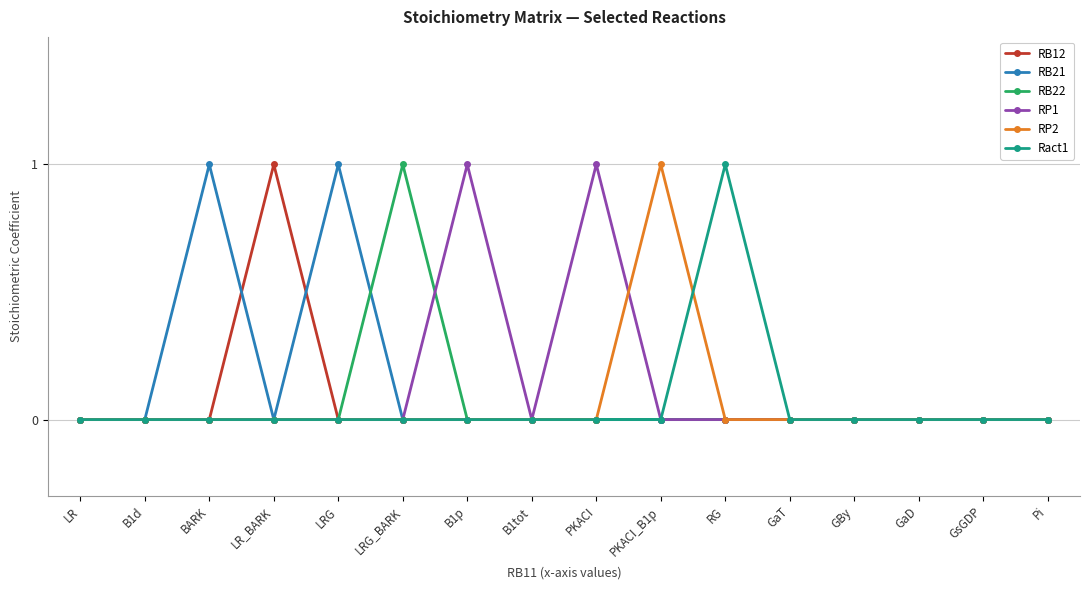

How many lines are shown in the chart?

6